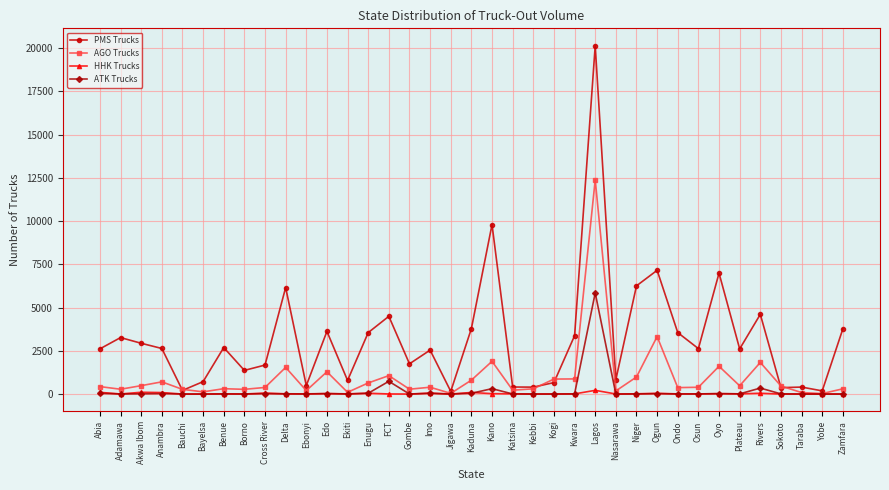

What is the highest value of the HHK Trucks series?

215